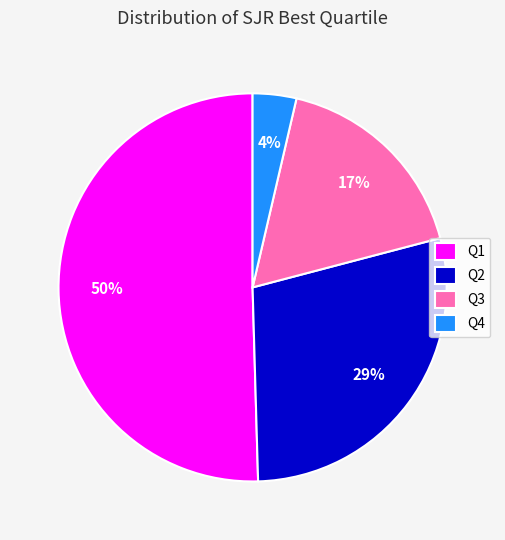

Rank the categories by value from lowest to highest.

Q4, Q3, Q2, Q1